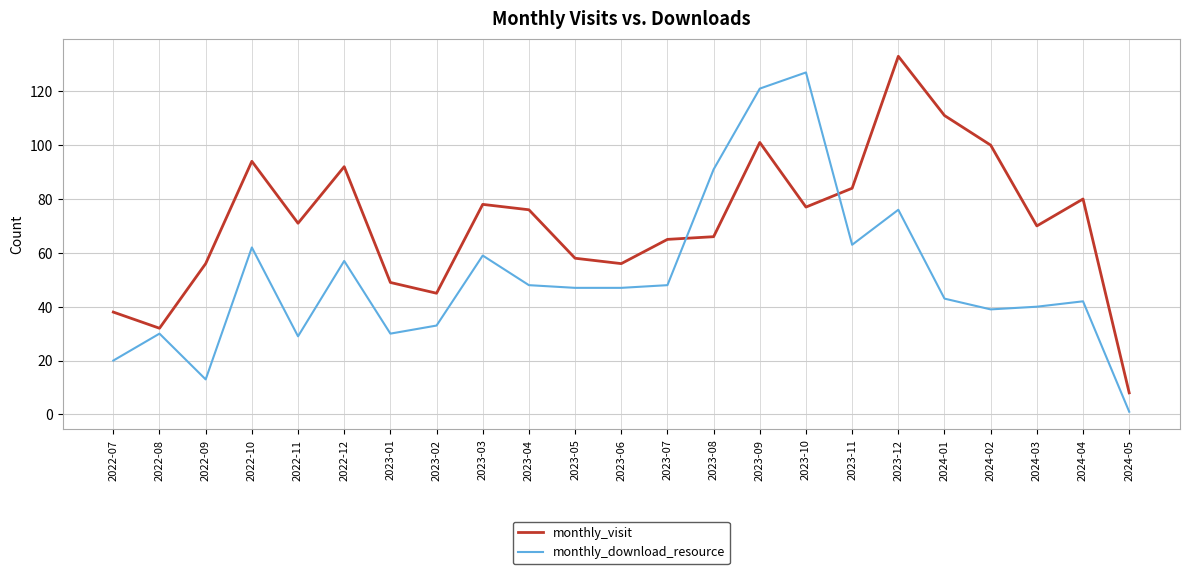

Between which two adjacent categories do monthly_visit and monthly_download_resource first intersect?

2023-07 and 2023-08